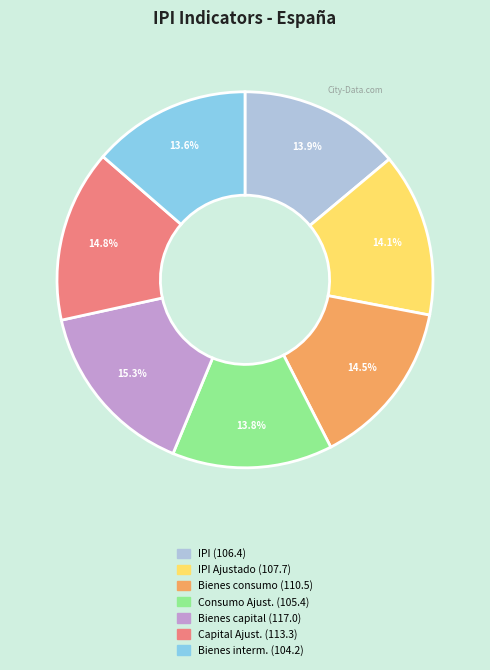

Is there a majority slice in this chart?

No